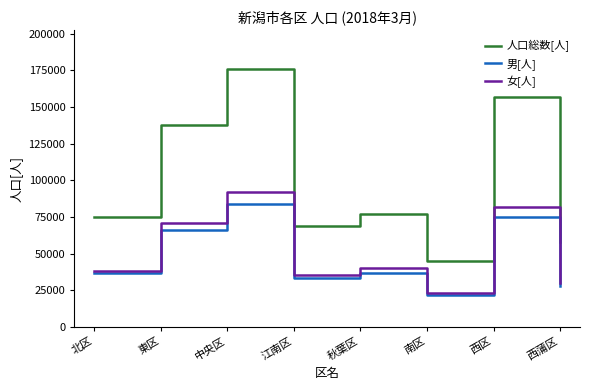

The value of 男[人] at 中央区 is 19966. True or false?

False